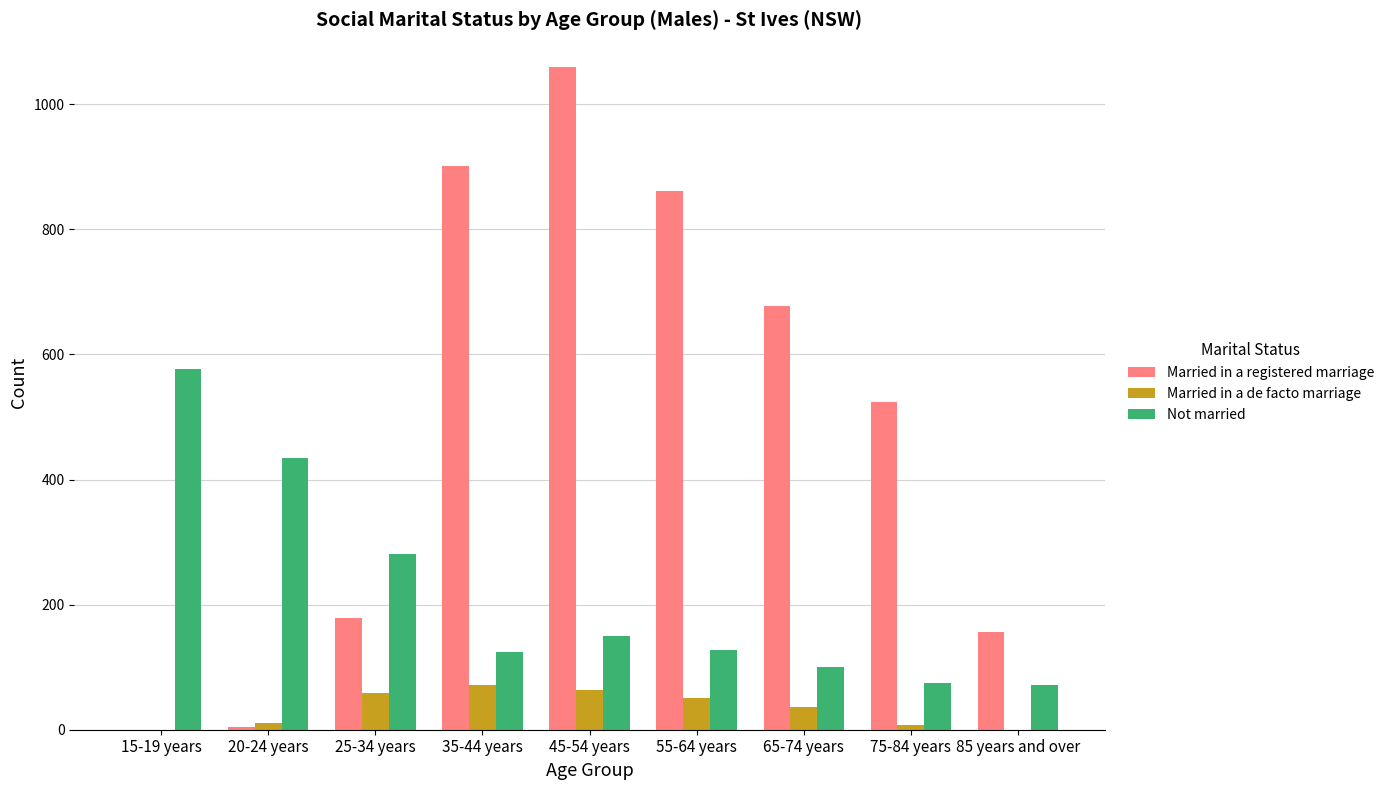

At which category is the sum across all series the highest?

45-54 years